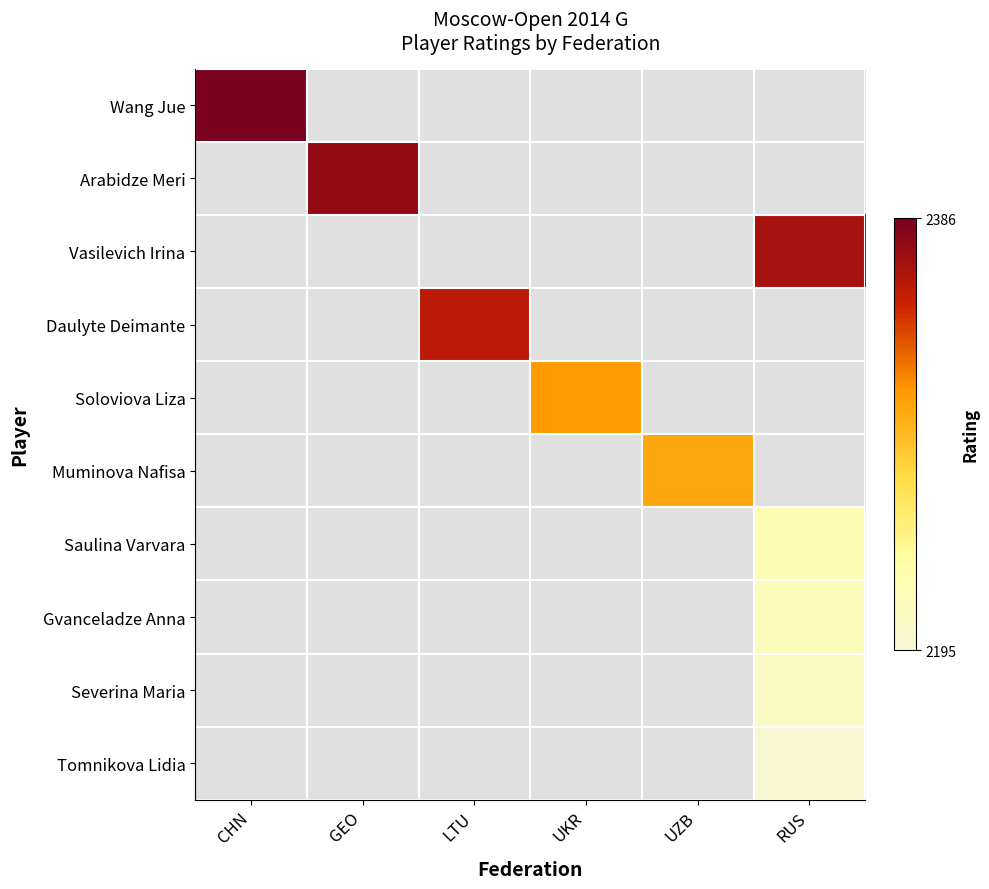

At how many categories does at least one series exceed 2247?

6